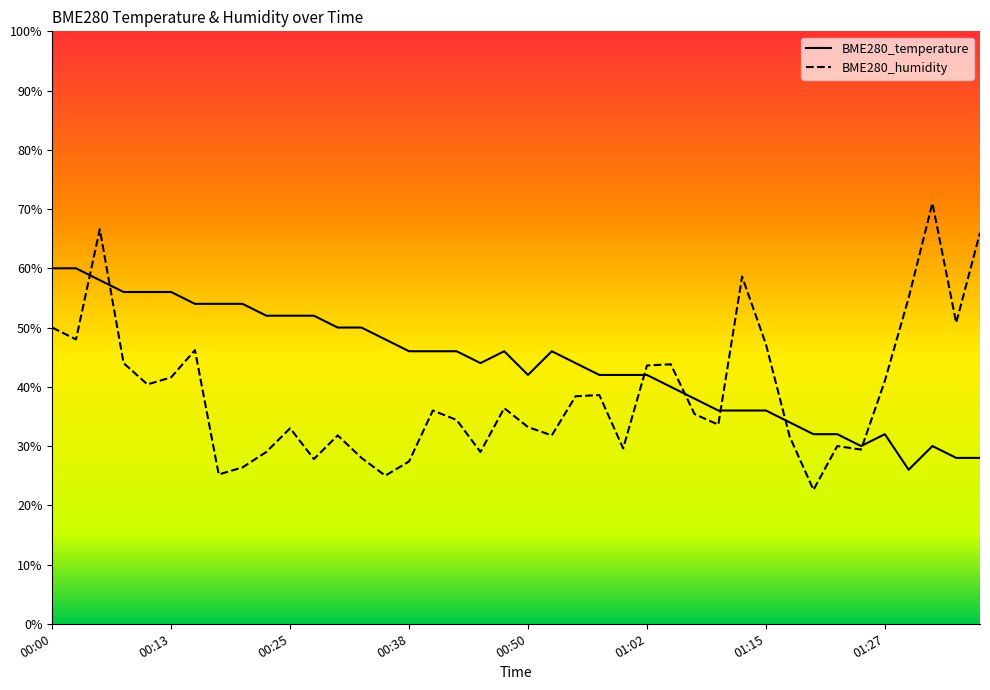

Where is BME280_temperature nearest to the value 42?

00:50